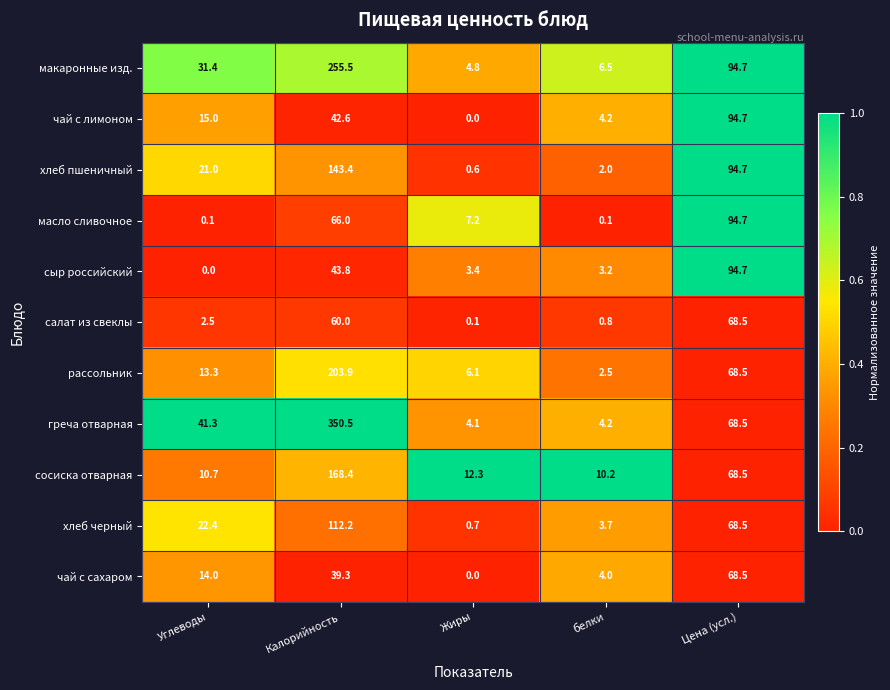

At which category is the sum across all series the highest?

Калорийность